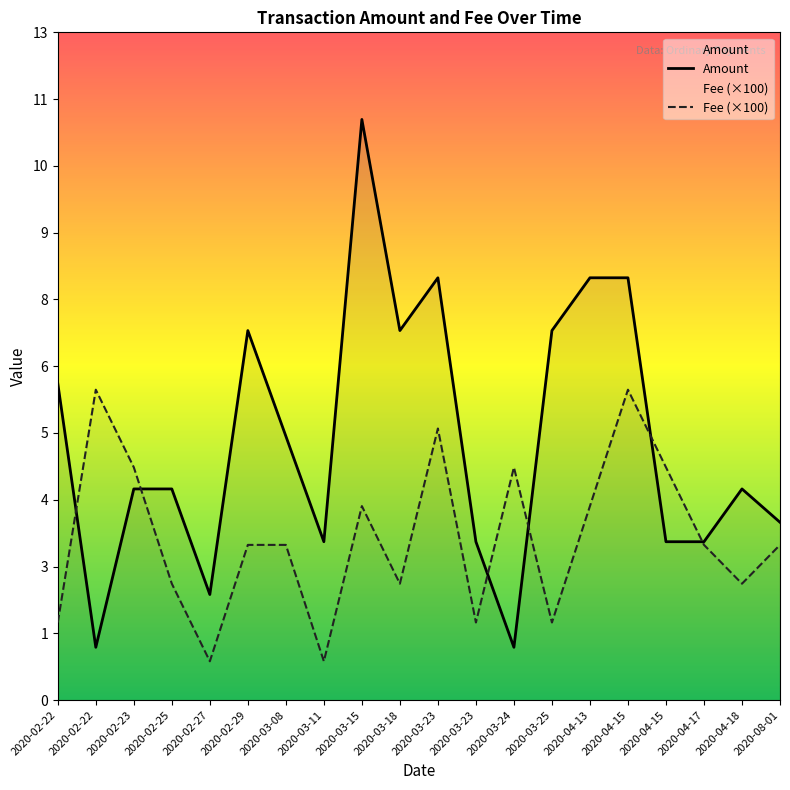

Count the Fee values in the range 0 to 1.

20